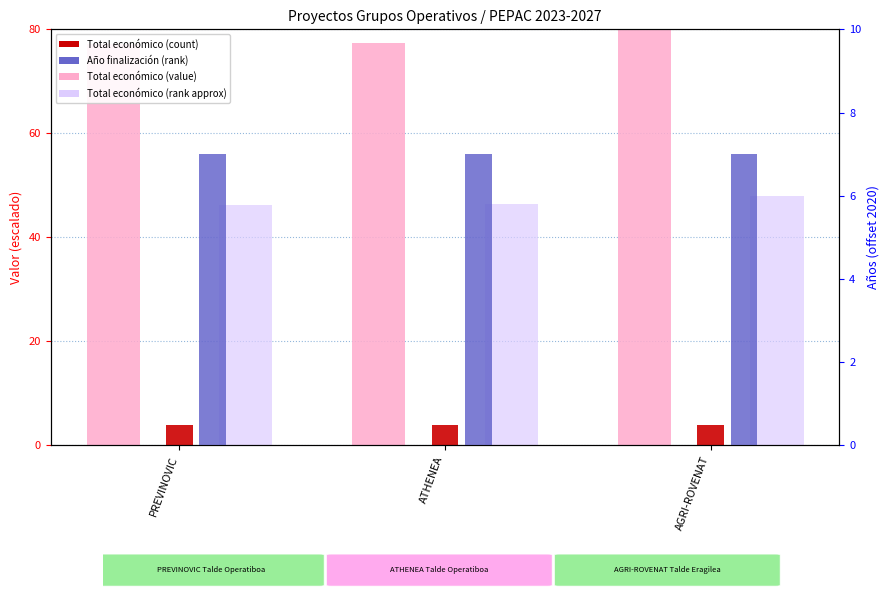

At how many categories does at least one series exceed 30?

3